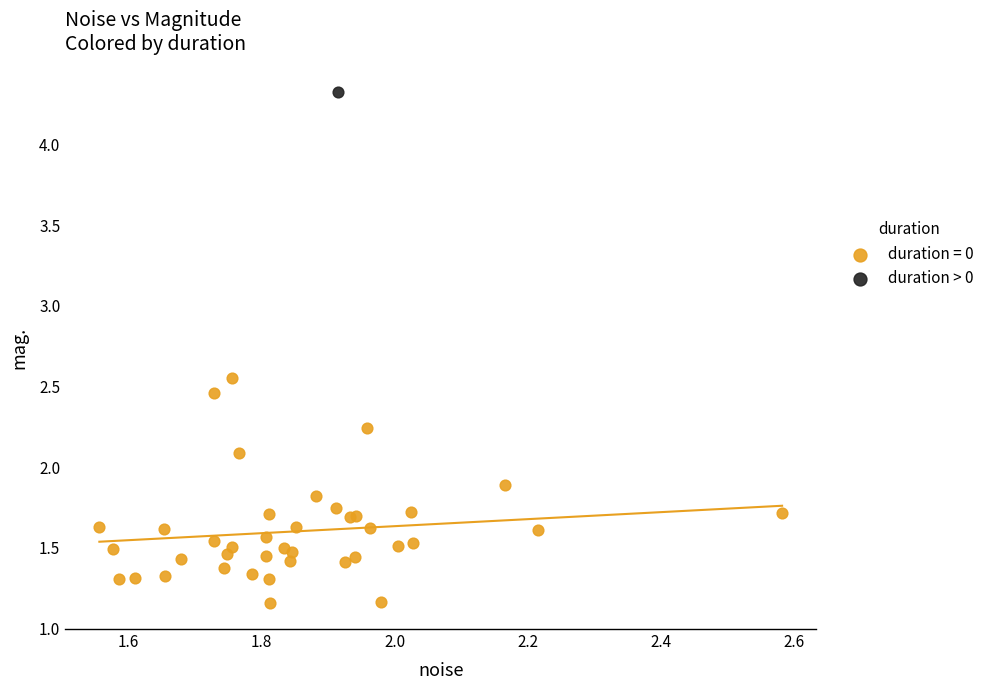

What are all the series names shown in the legend?

duration = 0, duration > 0